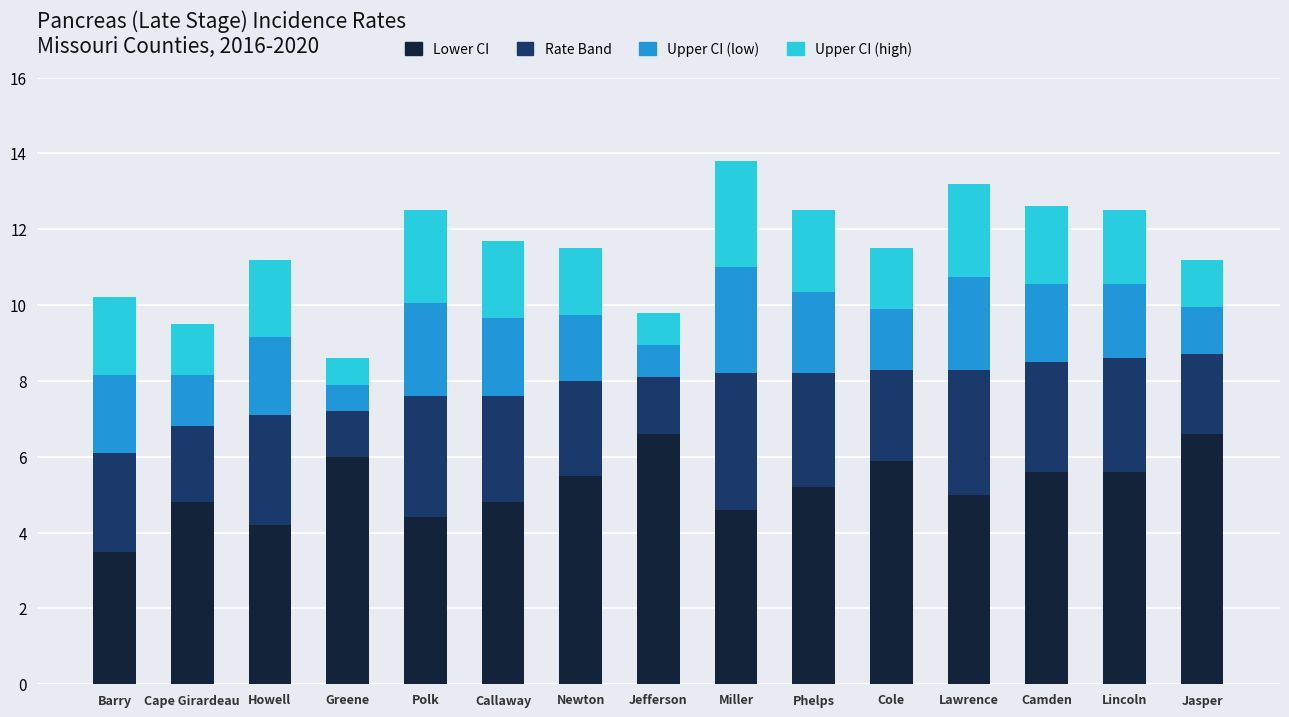

What is the total value across all series at Callaway?

11.7